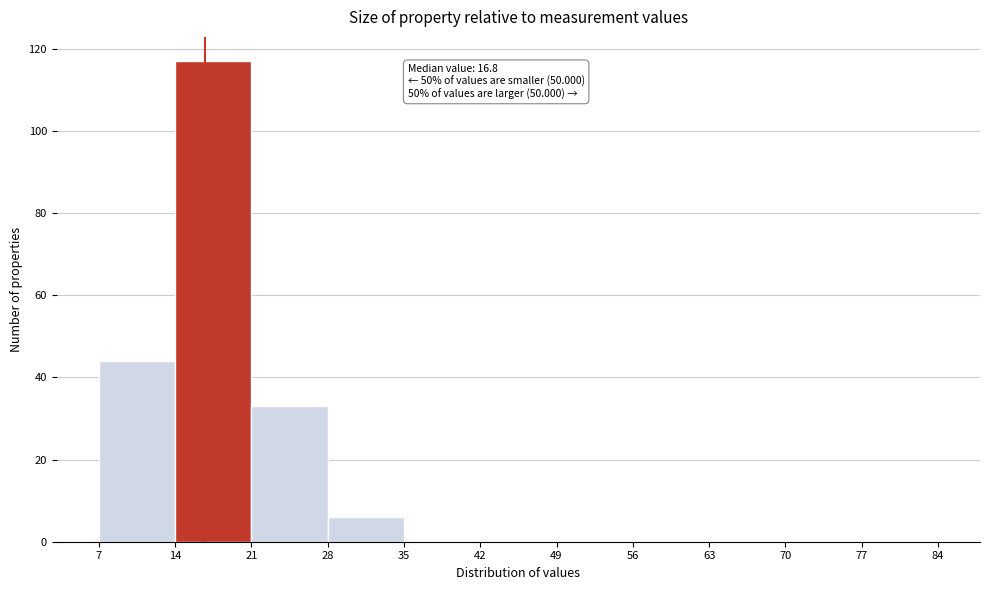

Which range on the x-axis has the tallest bar?

14 to 21